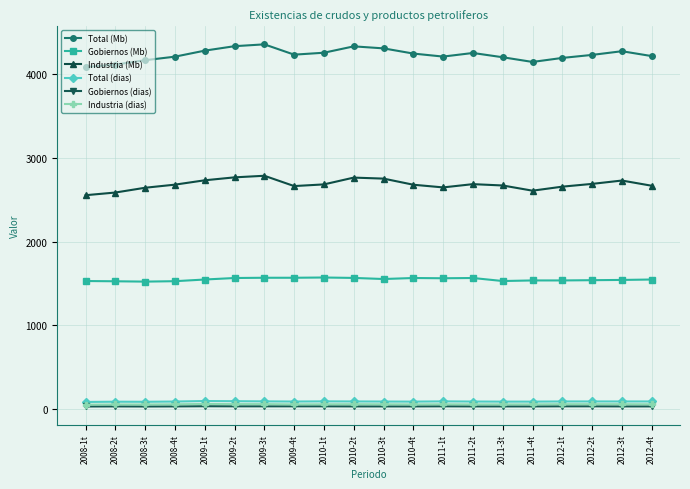

True or false: Industria (dias) has more than 0 interior local peaks.

True